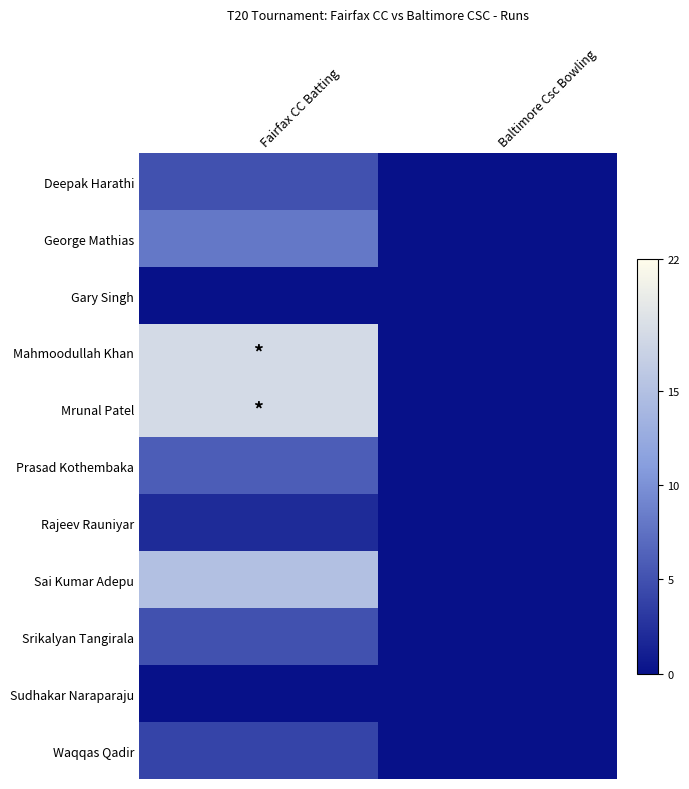

Reading left to right, transcribe all the data shown in this chart.

Deepak Harathi: Fairfax CC Batting=5	Baltimore Csc Bowling=0
George Mathias: Fairfax CC Batting=8	Baltimore Csc Bowling=0
Gary Singh: Fairfax CC Batting=0	Baltimore Csc Bowling=0
Mahmoodullah Khan: Fairfax CC Batting=18	Baltimore Csc Bowling=0
Mrunal Patel: Fairfax CC Batting=18	Baltimore Csc Bowling=0
Prasad Kothembaka: Fairfax CC Batting=6	Baltimore Csc Bowling=0
Rajeev Rauniyar: Fairfax CC Batting=2	Baltimore Csc Bowling=0
Sai Kumar Adepu: Fairfax CC Batting=15	Baltimore Csc Bowling=0
Srikalyan Tangirala: Fairfax CC Batting=5	Baltimore Csc Bowling=0
Sudhakar Naraparaju: Fairfax CC Batting=0	Baltimore Csc Bowling=0
Waqqas Qadir: Fairfax CC Batting=4	Baltimore Csc Bowling=0